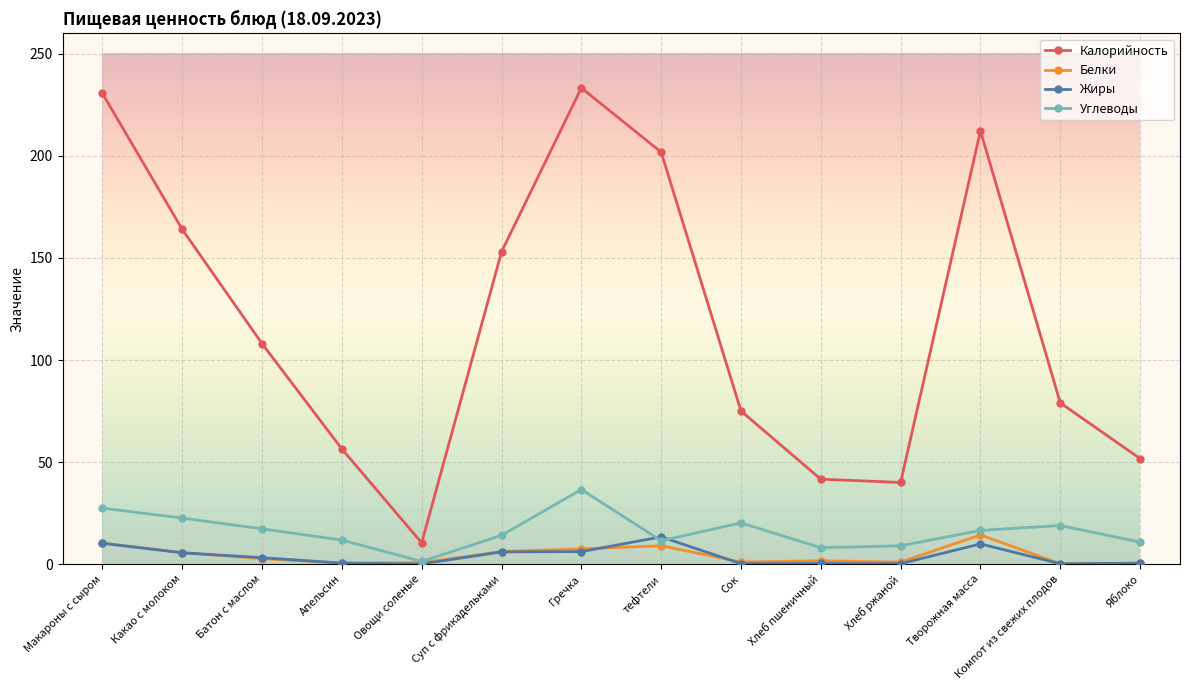

What is the sum of all Углеводы values?

225.7